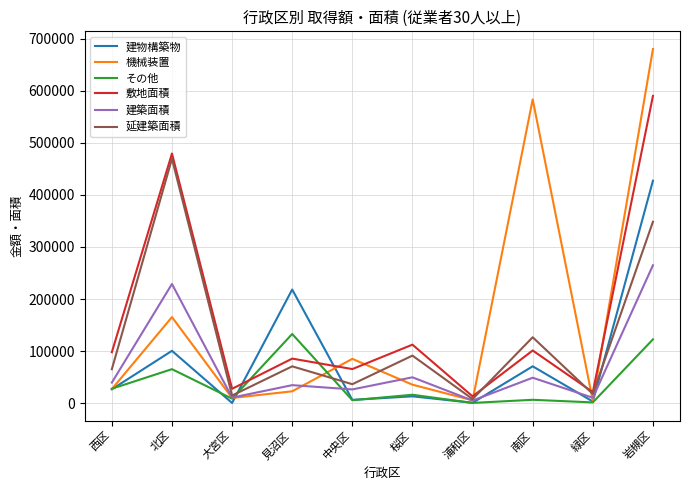

Which series changed the most between 見沼区 and 中央区?

建物構築物